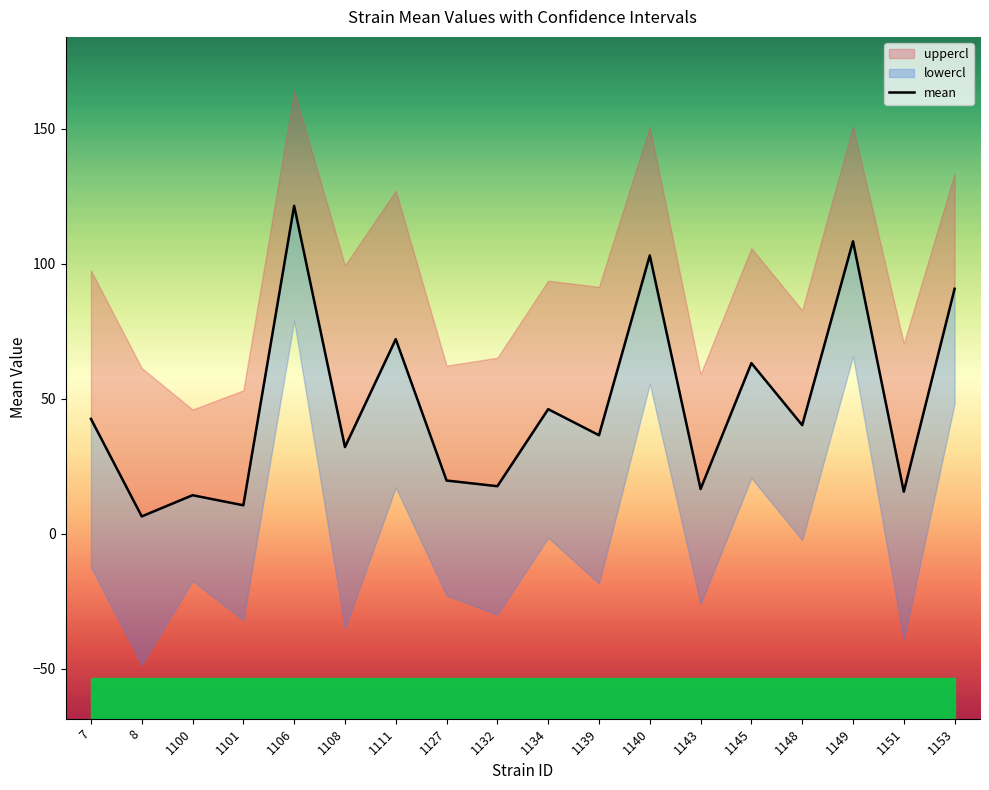

List the labels in order of value, largest first.

1106, 1149, 1140, 1153, 1111, 1145, 1134, 7, 1148, 1139, 1108, 1127, 1132, 1143, 1151, 1100, 1101, 8